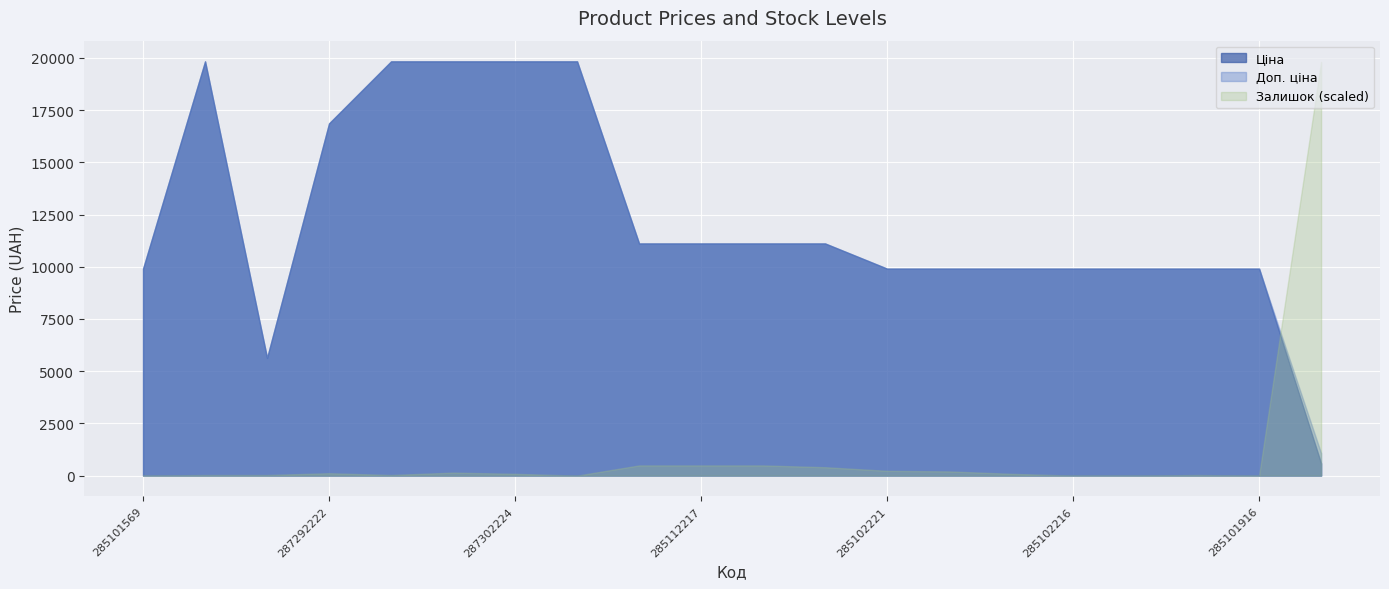

True or false: Доп. ціна and Залишок cross at least once.

False